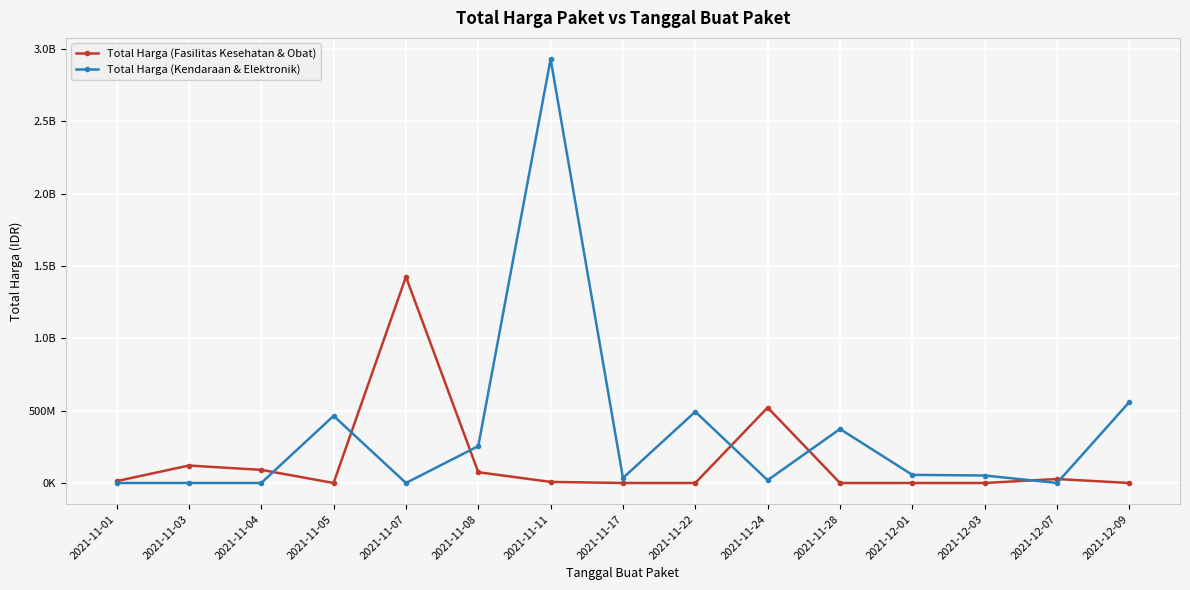

Which series has the widest spread of values?

Total Harga (Kendaraan & Elektronik)